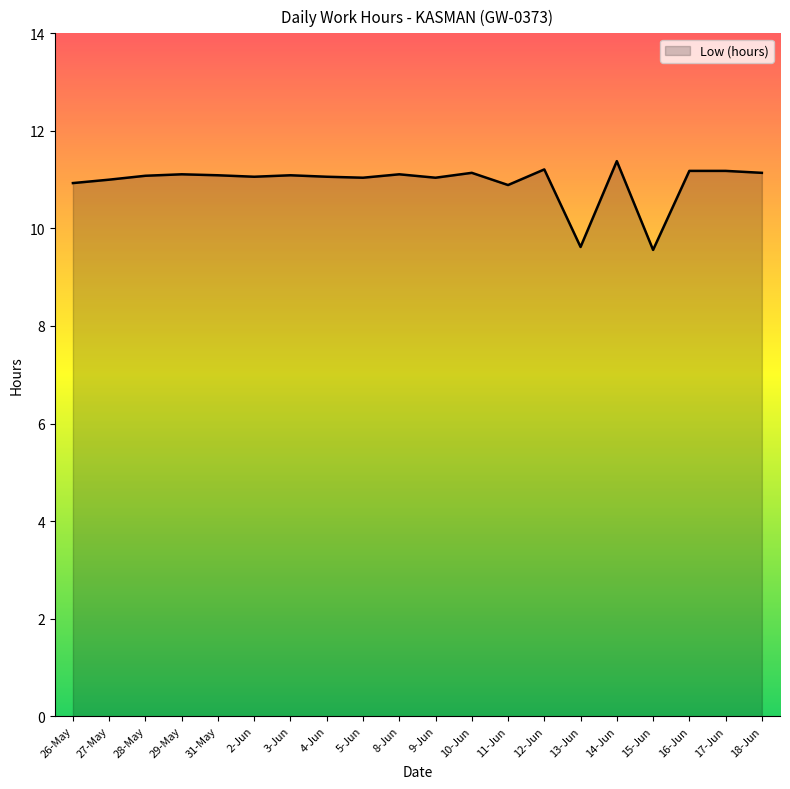

What is the approximate value at 16-Jun?

11.2